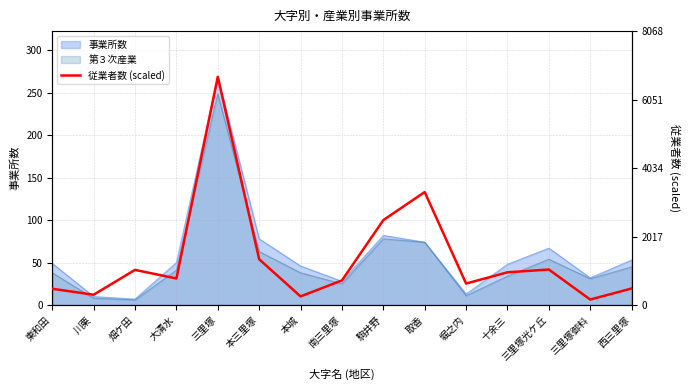

Between 十余三 and 三里塚御料, which is larger?

十余三